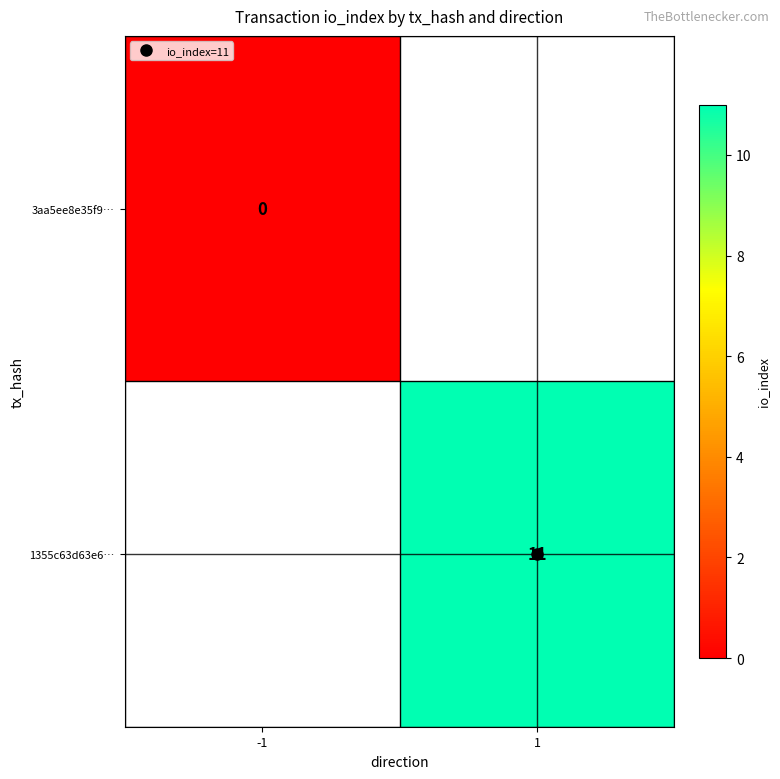

Between -1 and 1, which is larger?

1